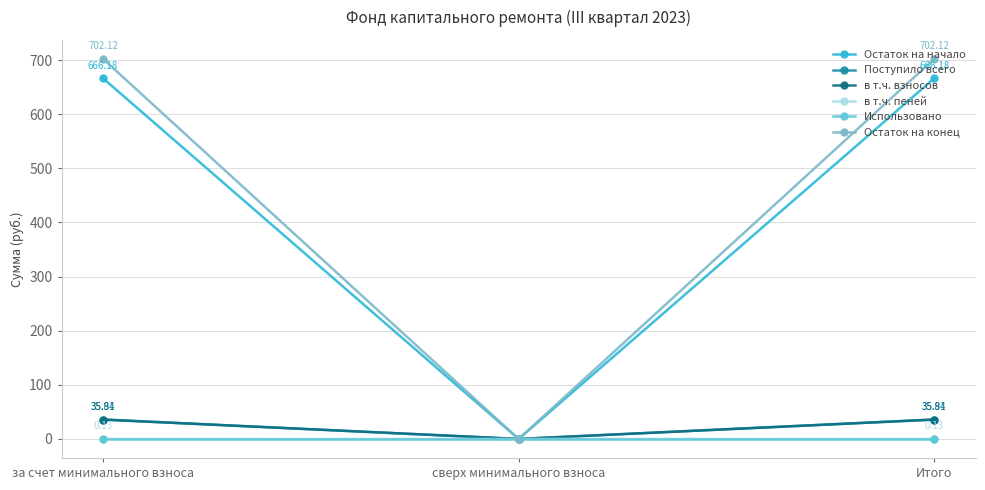

How many lines are shown in the chart?

6